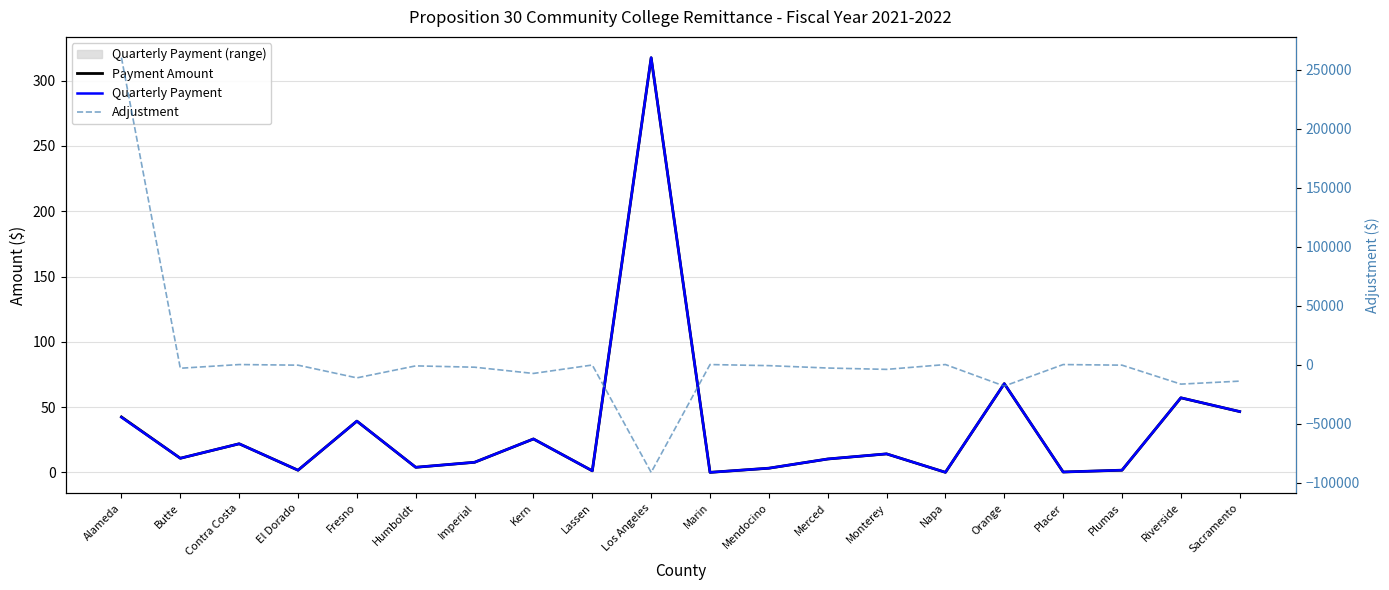

What are all the series names shown in the legend?

Payment Amount, Quarterly Payment, Adjustment